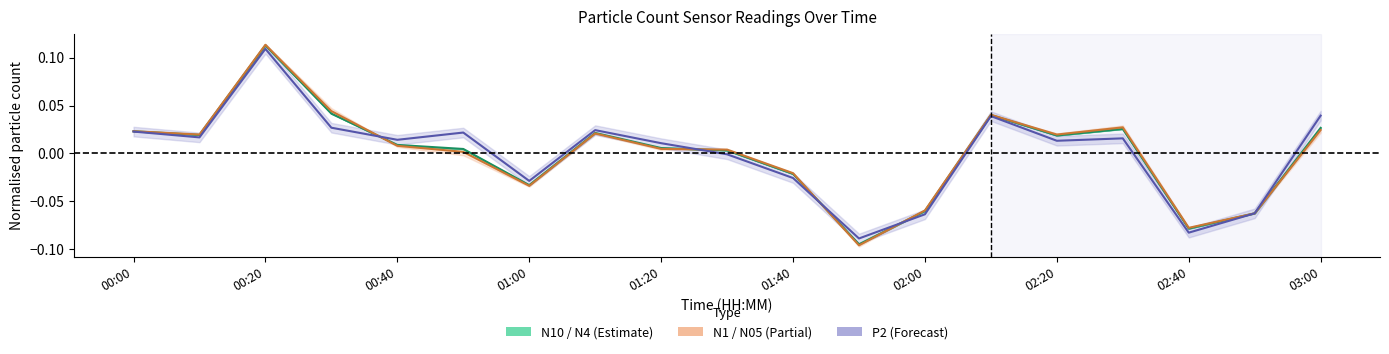

Does the chart display data point markers on the line(s)?

No